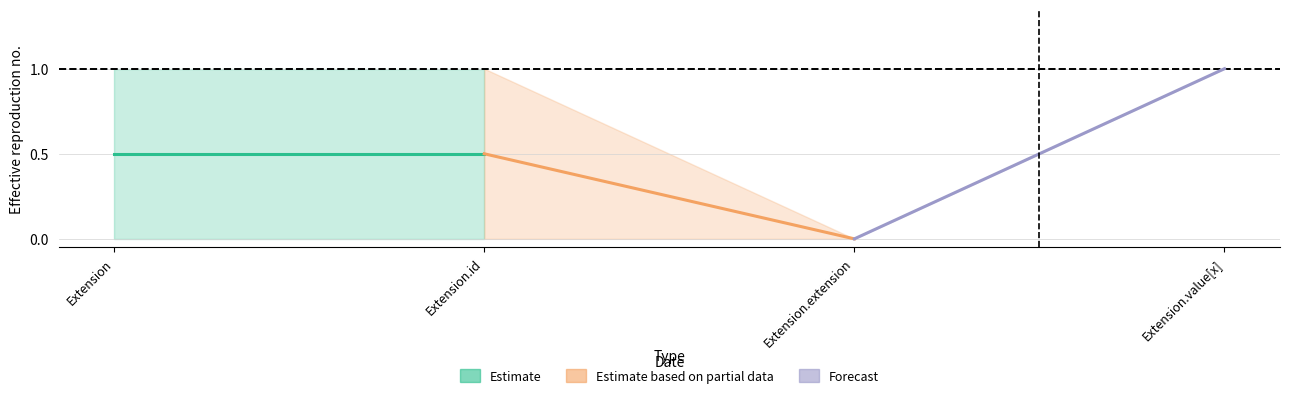

The Estimate series shows 0.2 at Extension. True or false?

False